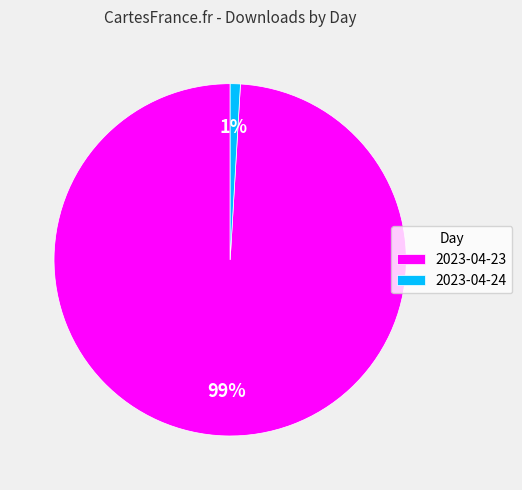

Is it true that 2023-04-24 is 1% of the pie?

True